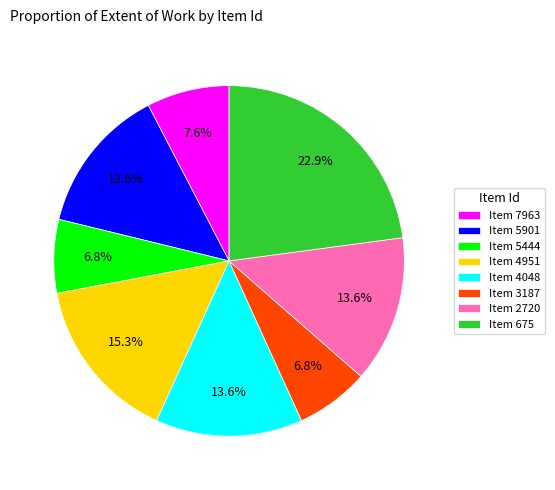

To the nearest percent, what is the average slice percentage?

12%